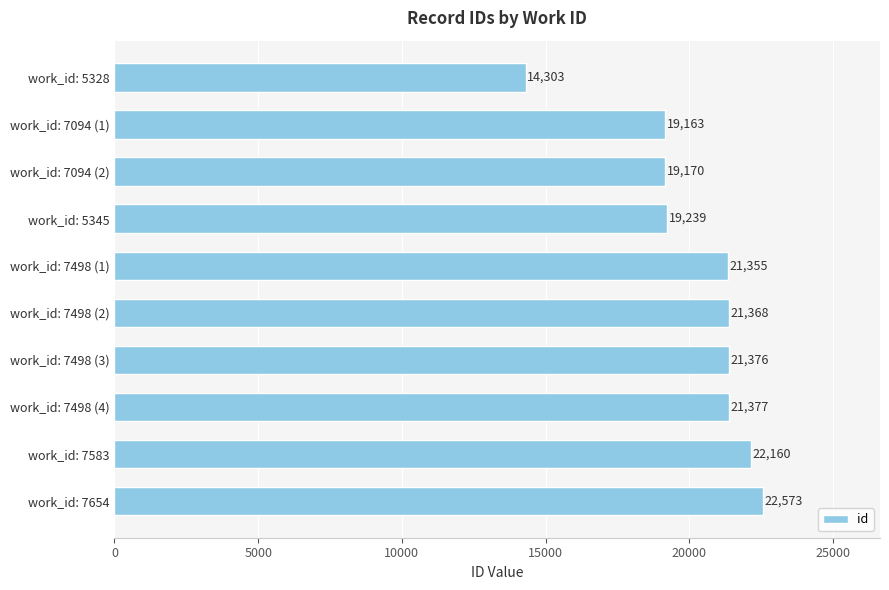

Reading bottom to top, extract all data points from this chart.

22573	22160	21377	21376	21368	21355	19239	19170	19163	14303